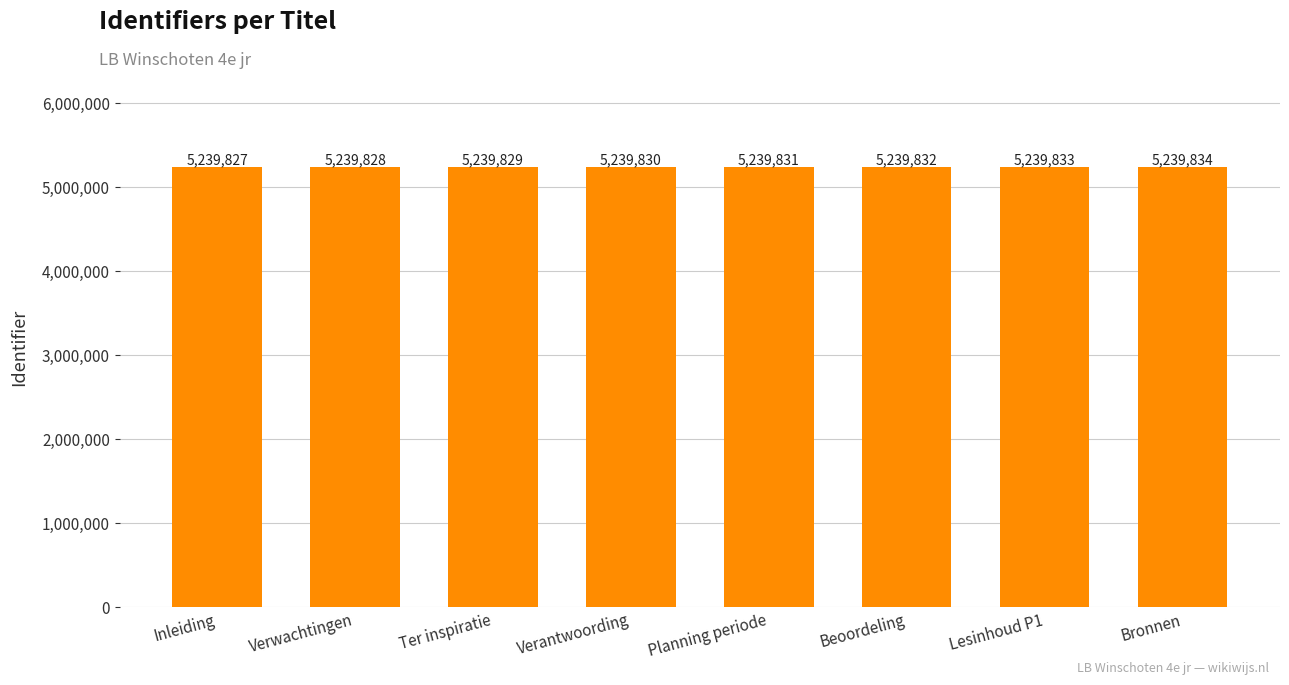

What is the ratio of the value at Bronnen to the value at Beoordeling?

1.0